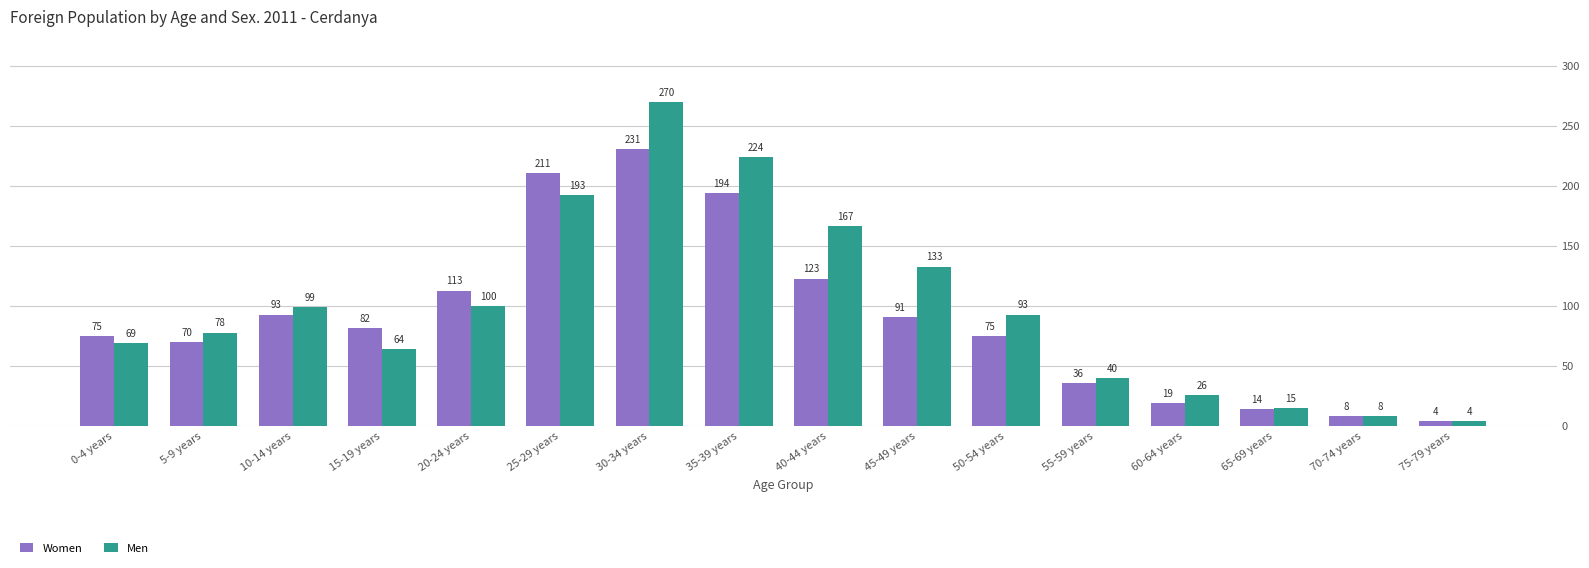

True or false: Men has a value of 78 at 5-9 years.

True